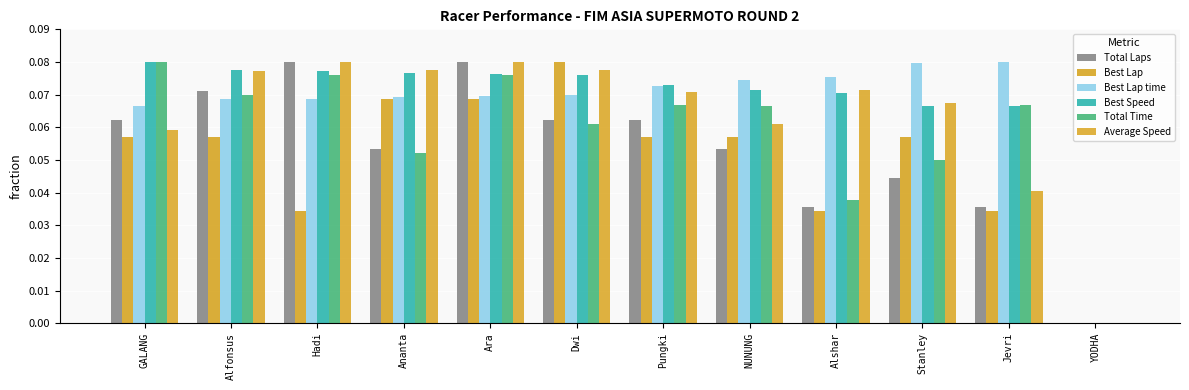

What is the approximate value of Best Lap at Stanley?

0.1